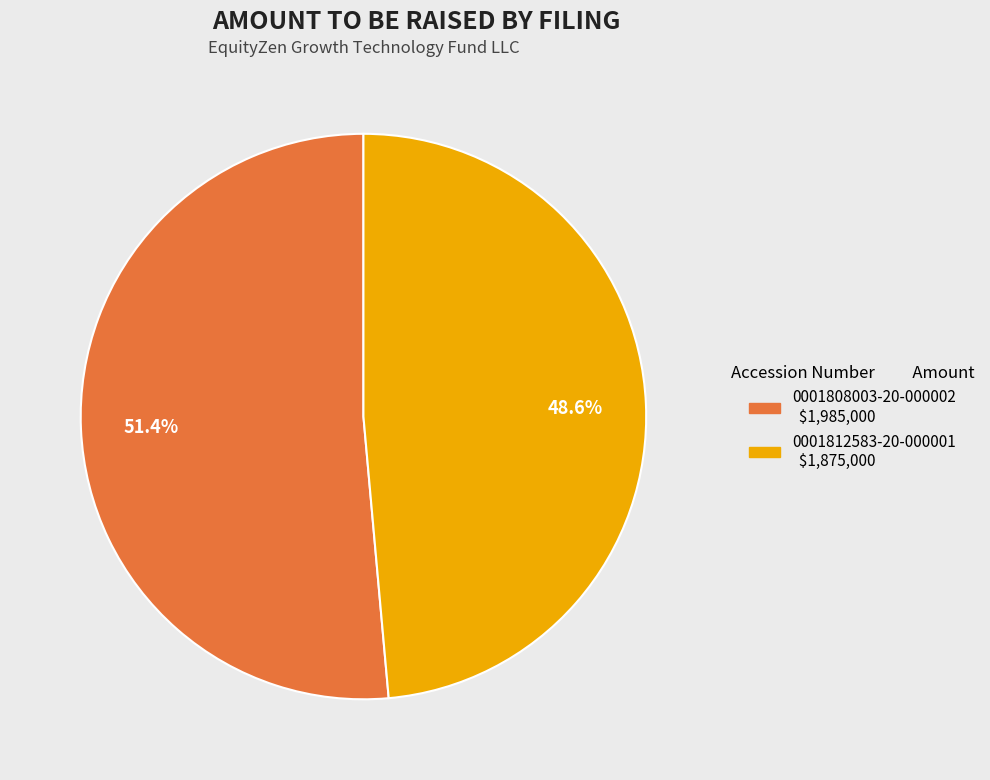

What percentage is the 0001808003-20-000002 slice, to the nearest percent?

51%